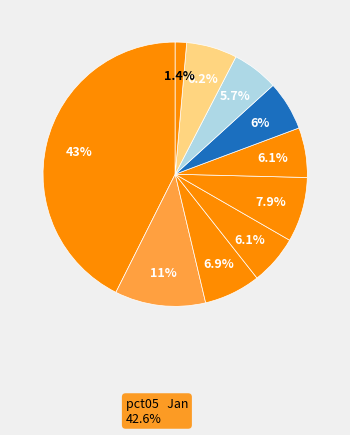

Count the number of slices in the pie.

10